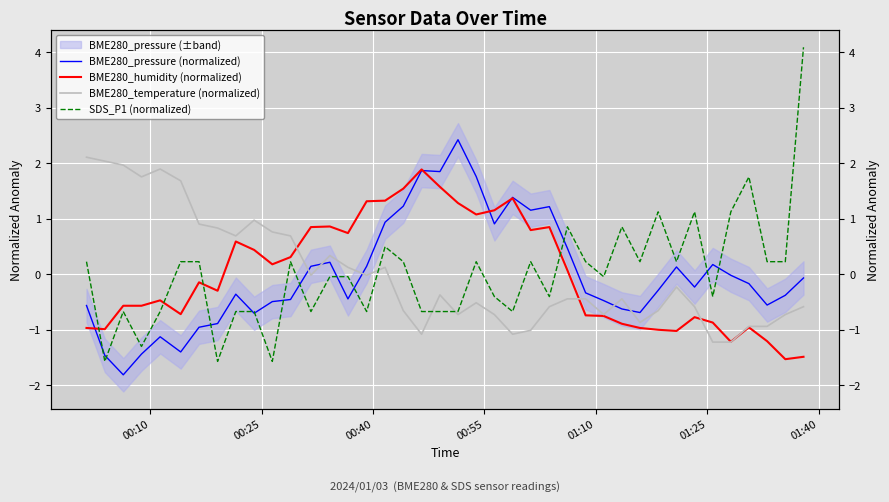

How many data points in BME280_pressure (normalized) are above 0?

16